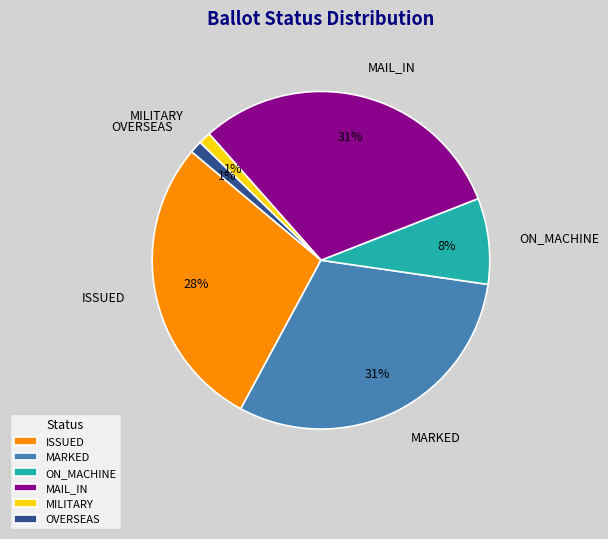

To the nearest percent, what portion does MAIL_IN represent?

31%